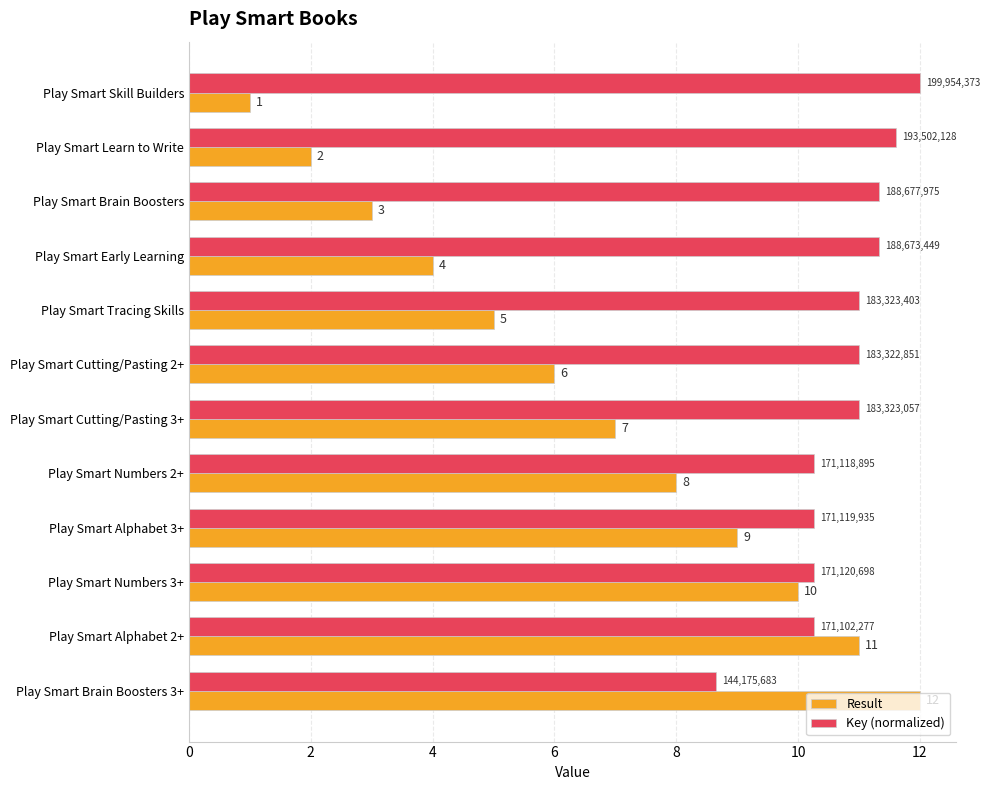

What is the maximum value shown in the chart?

12.0